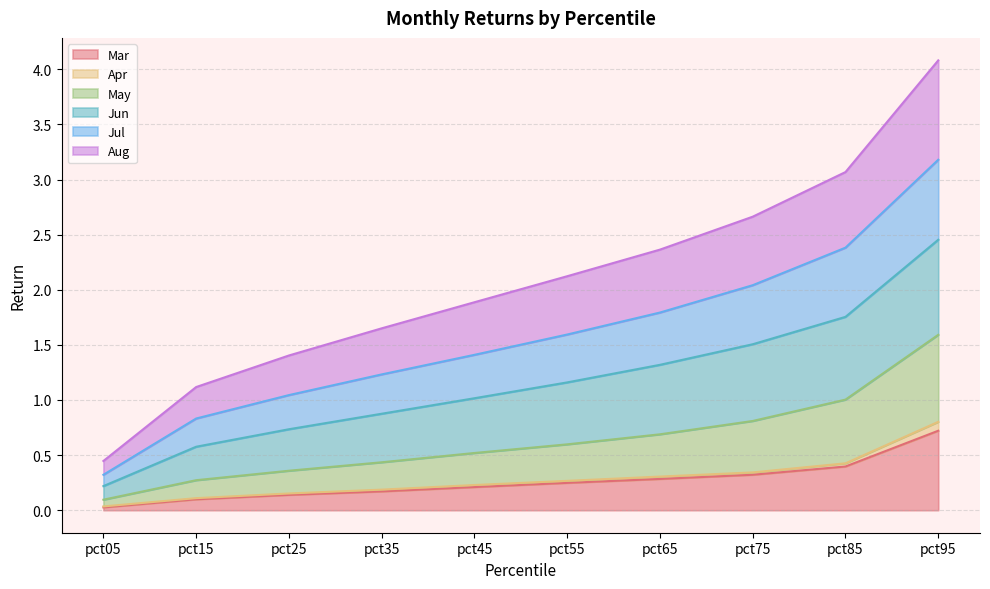

At which category is the sum across all series the highest?

pct95